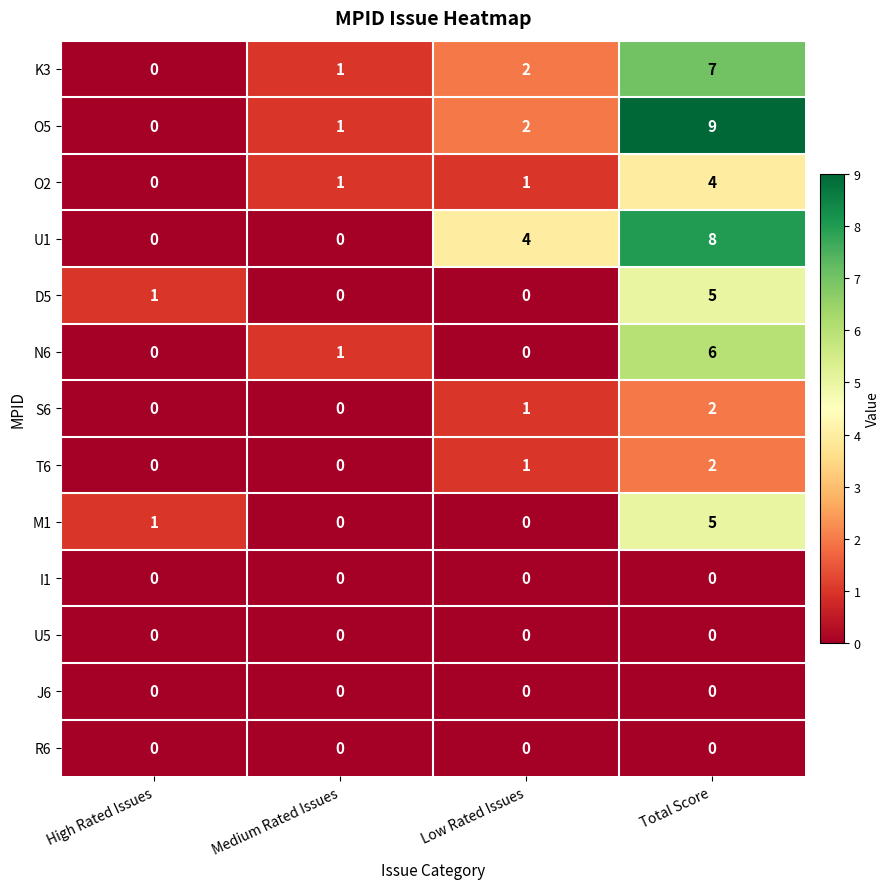

Count the number of categories in the chart.

4